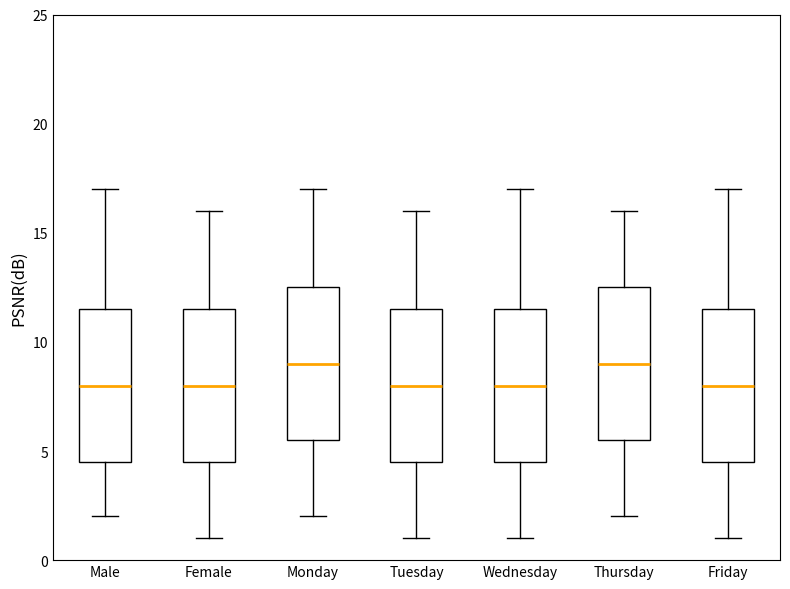

Where does the upper whisker of the box for Wednesday end on the y-axis? The values are not printed on the chart, so give them approximately, as read against the axis.

17.0